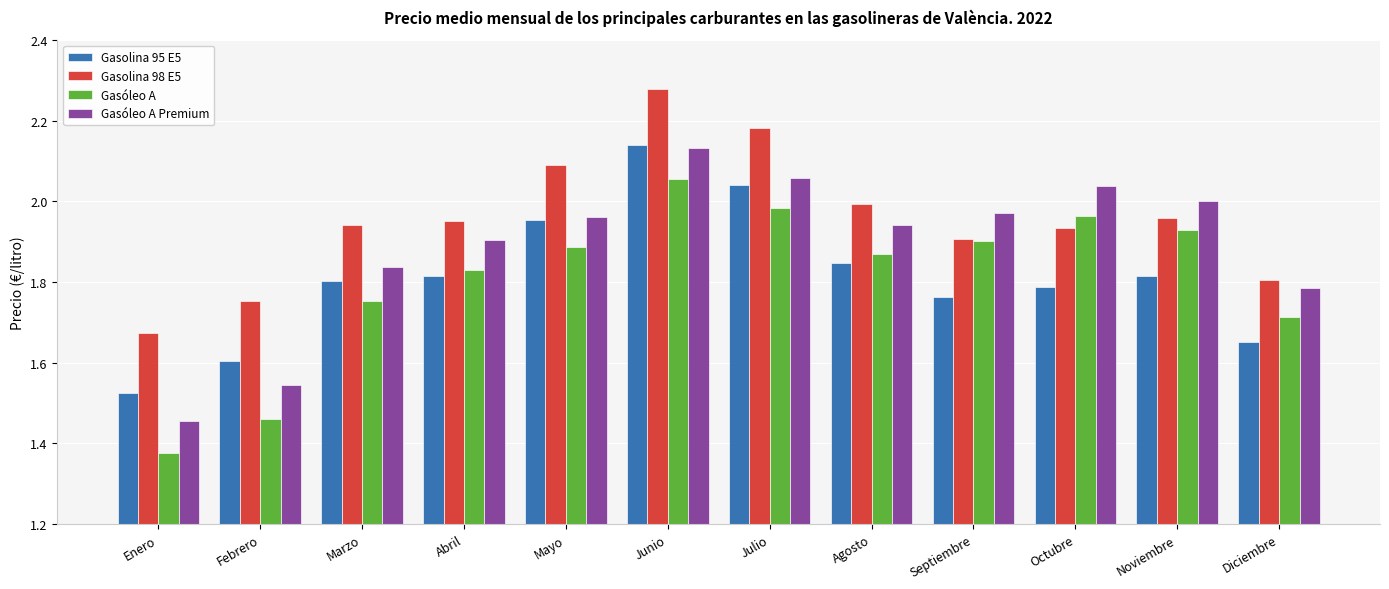

Which category has the lowest value in the Gasóleo A series?

Enero